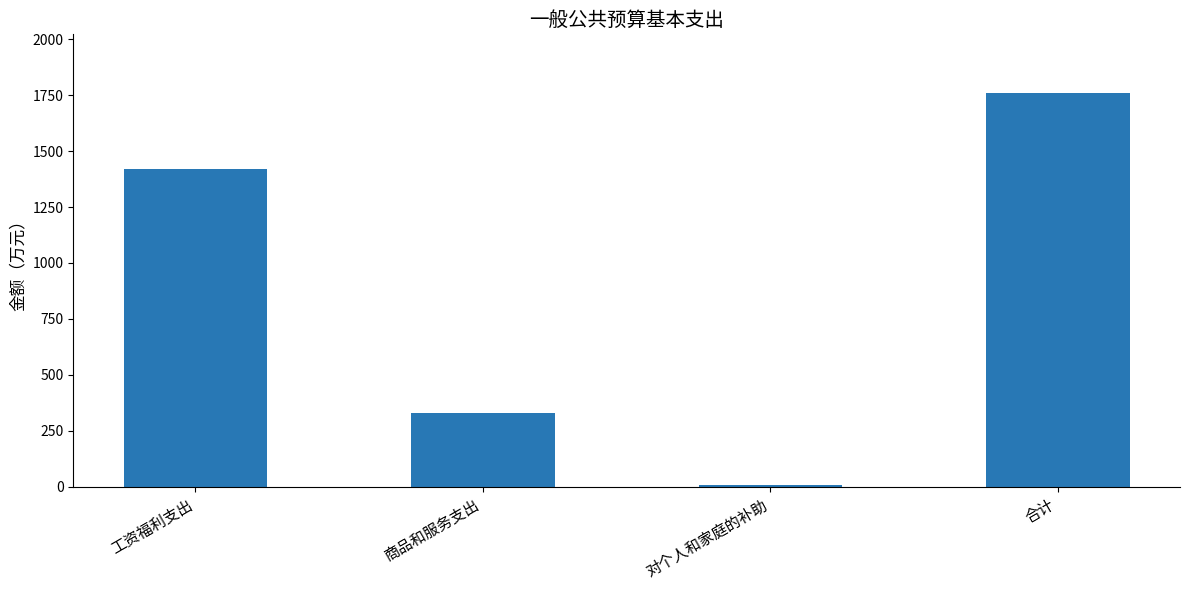

Reading right to left, extract all data points from this chart.

1757.5	6.9	332.3	1418.3